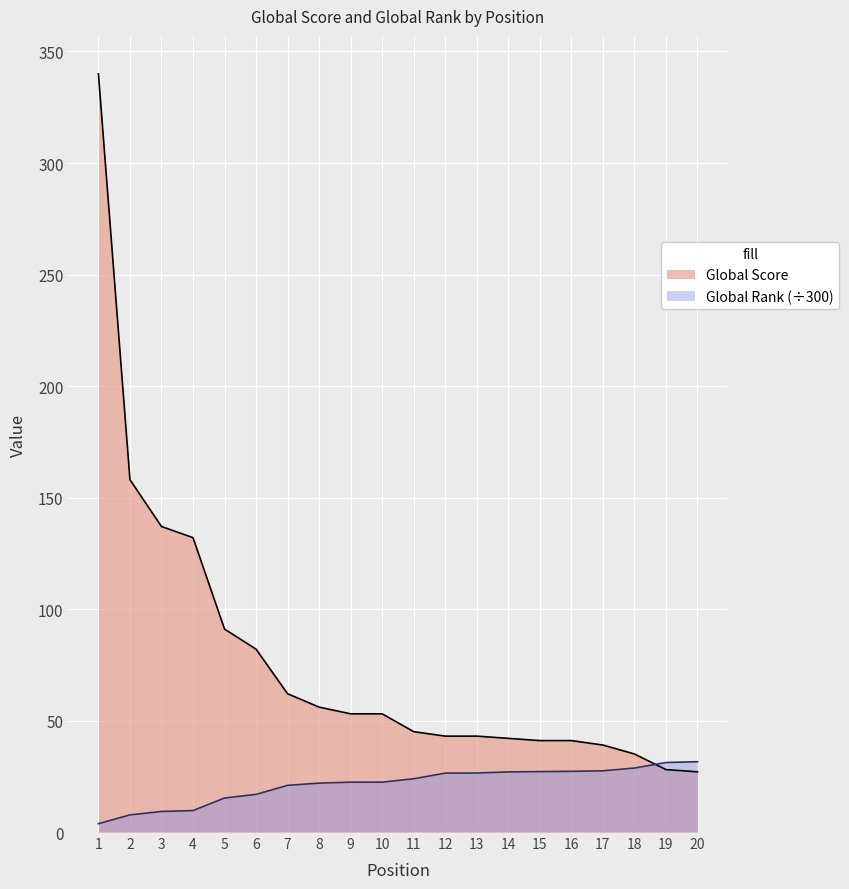

Rank the series by their average value, from lowest to highest.

Global Rank (÷300), Global Score